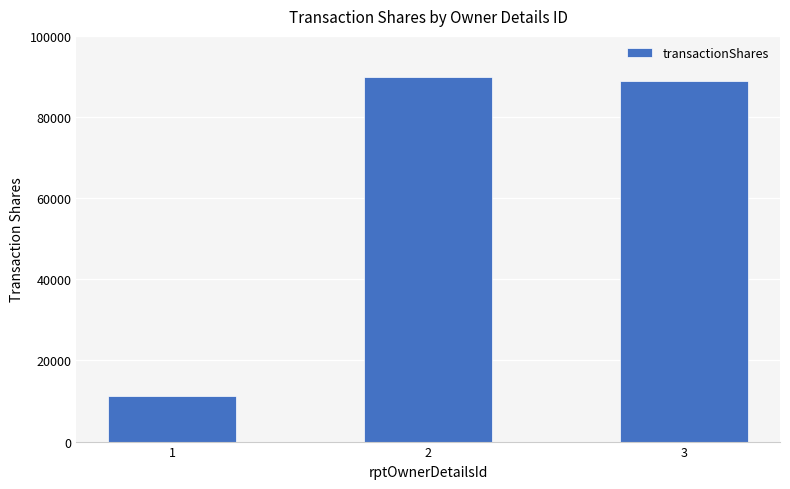

What is the difference between the values at 2 and 3?

871